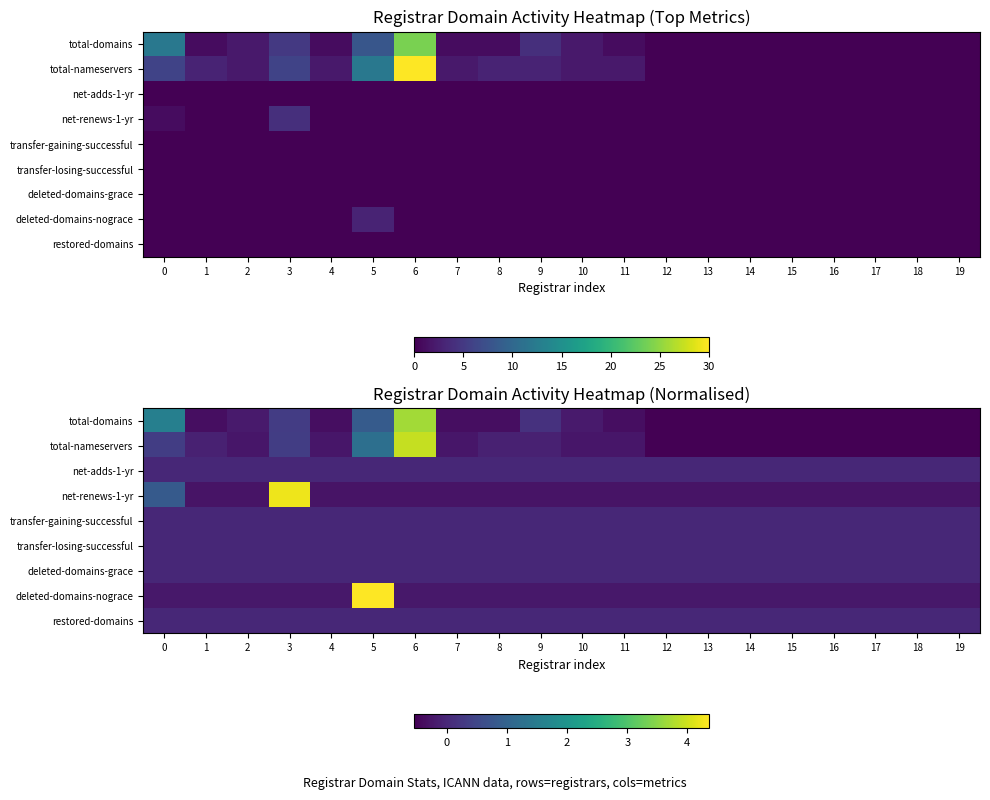

Is it true that restored-domains equals 0.0 at 18?

True